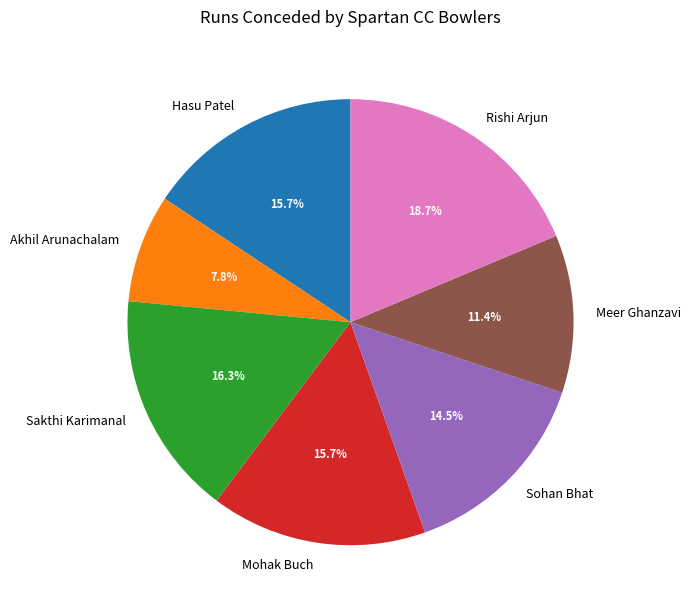

Approximately how many times larger is the value at Rishi Arjun compared to Sakthi Karimanal?

1.1